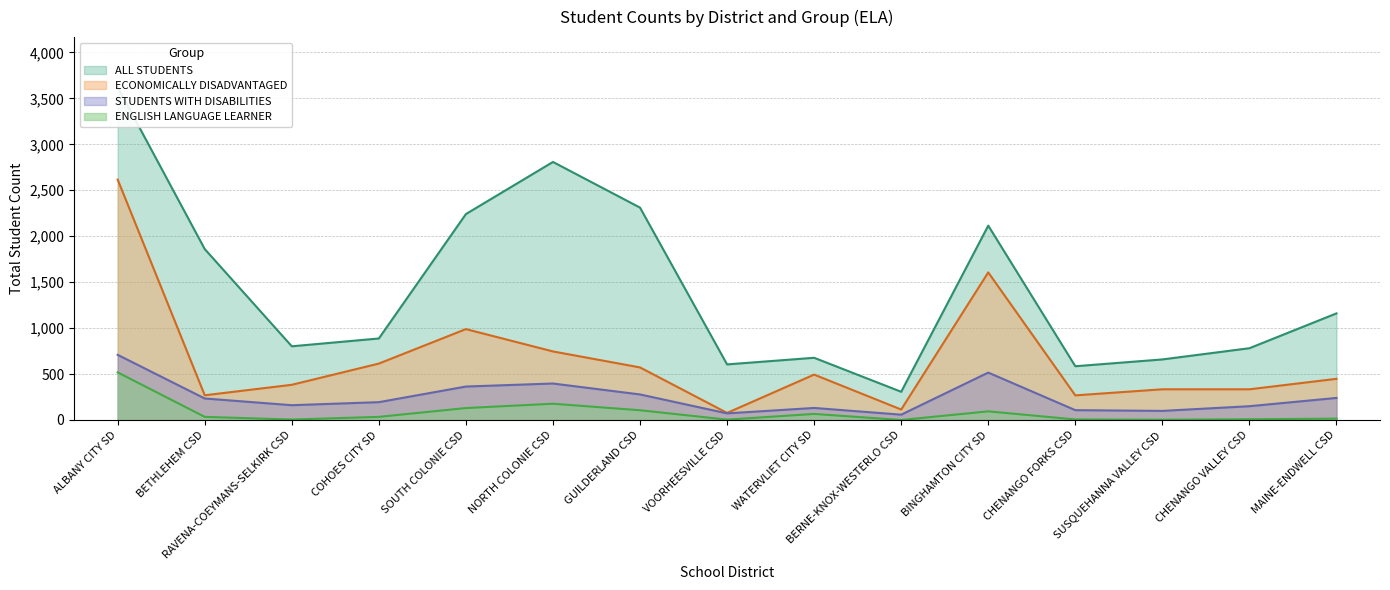

What is the label of the 7th point from the left?

GUILDERLAND CSD